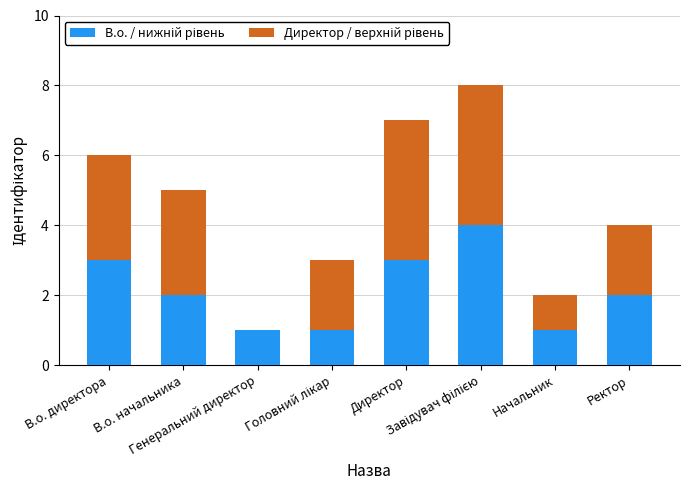

Which has a higher value, Директор or Начальник?

Директор